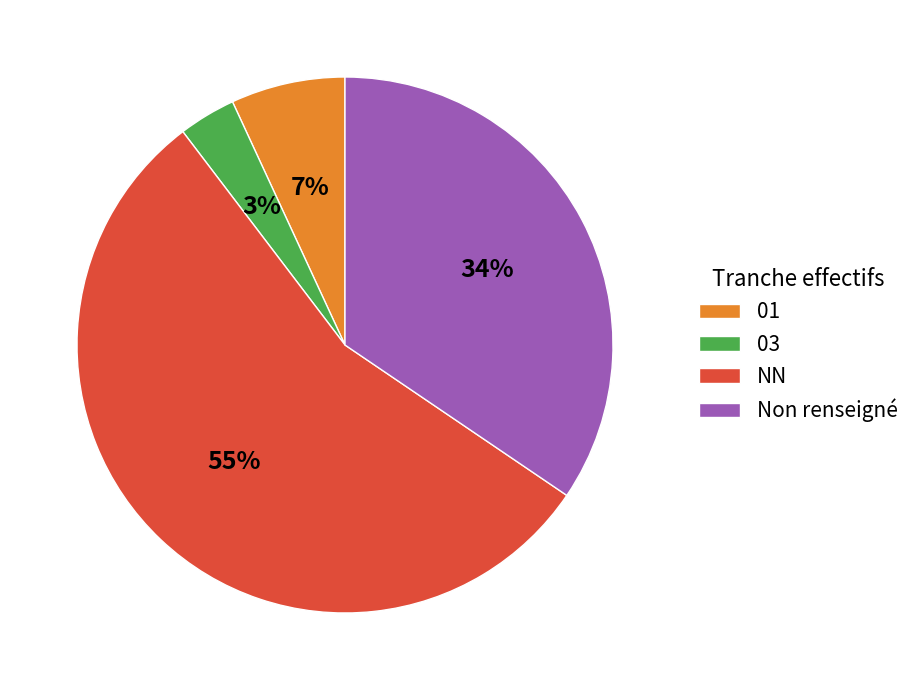

Combined, do Non renseigné and 01 account for over 50%?

No